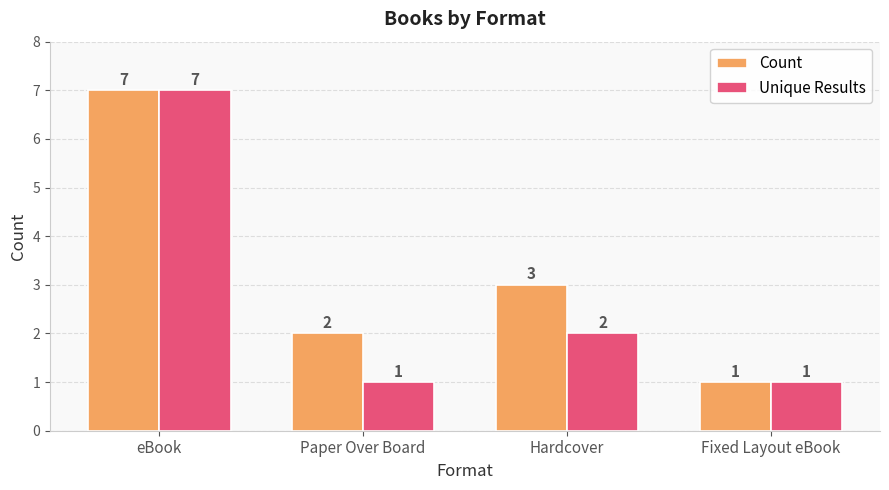

Rank the series at Paper Over Board from highest to lowest value.

Count, Unique Results